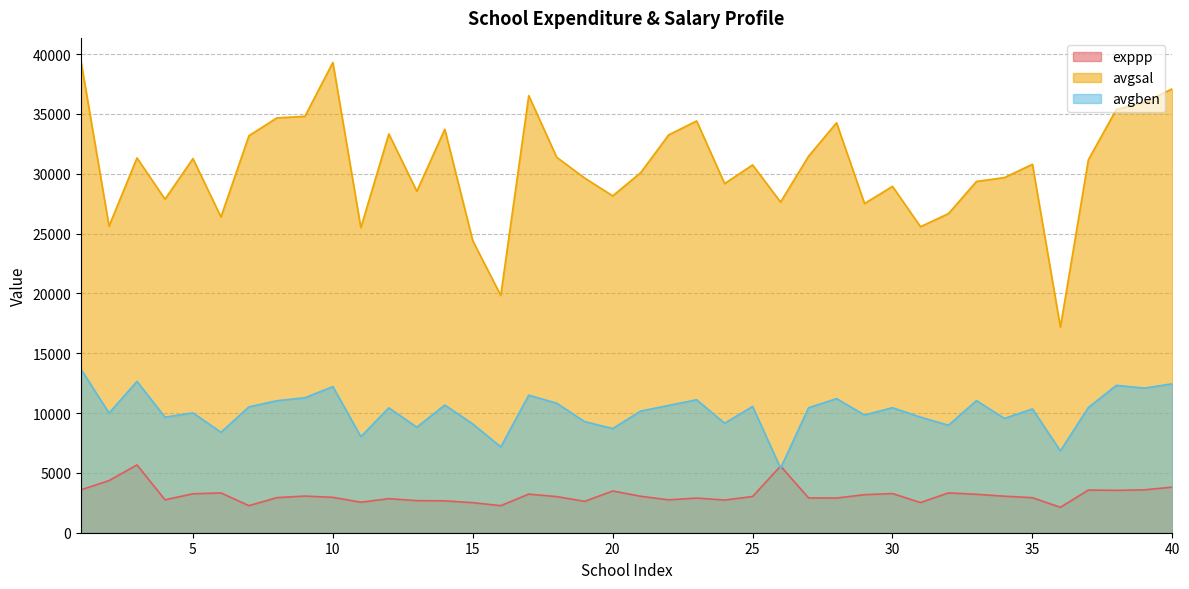

At 19, list the series in order from smallest to largest.

exppp, avgben, avgsal